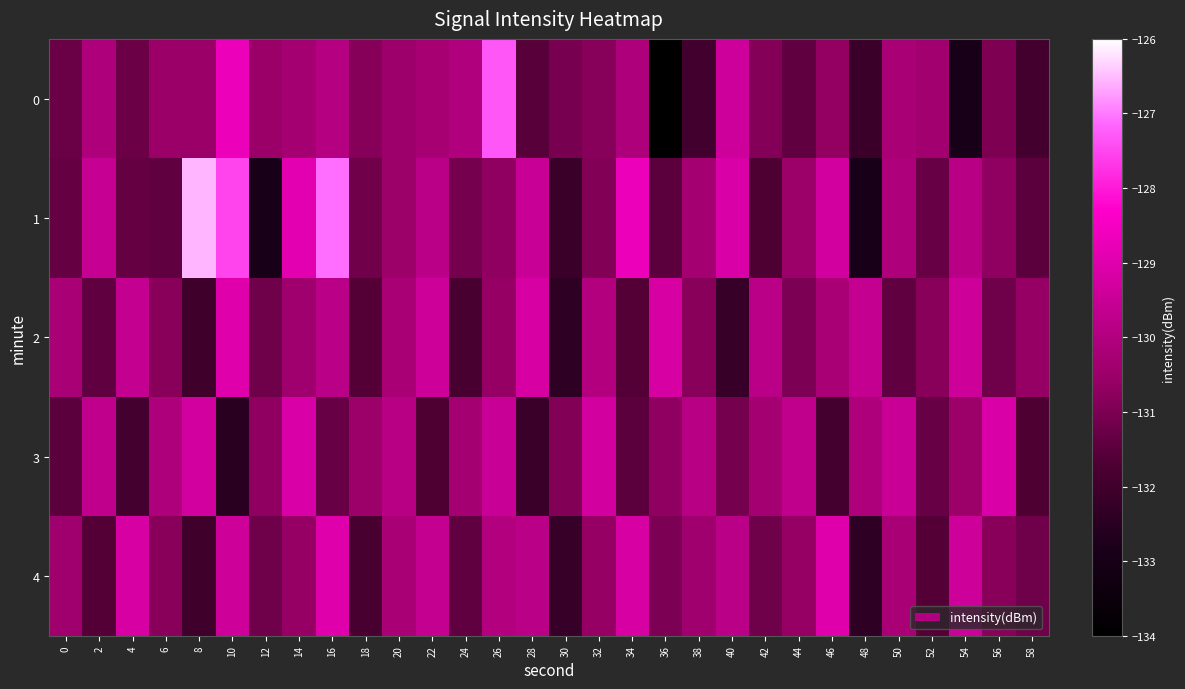

Between 4 and 32, which is larger?

32